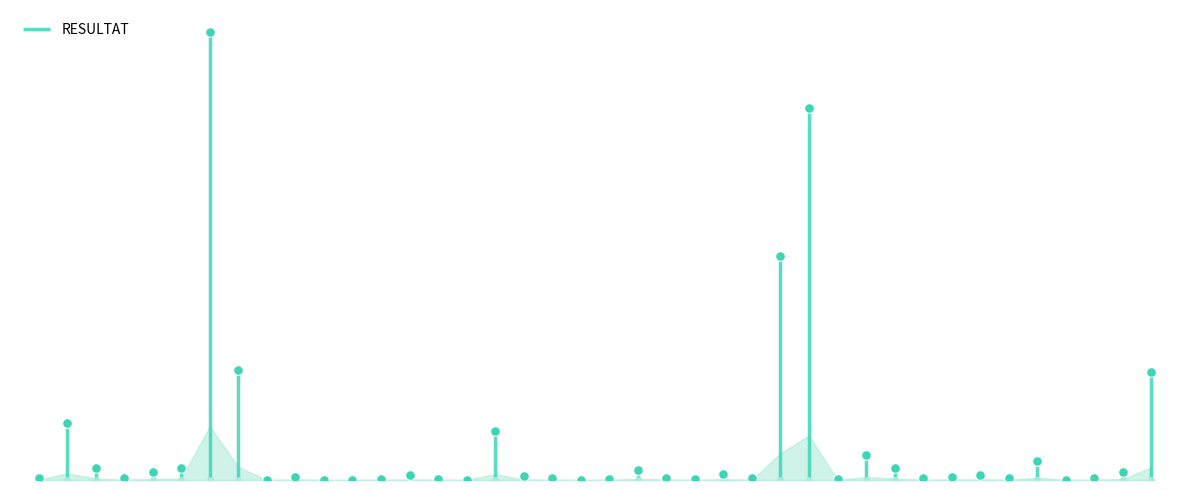

List the labels in order of value, smallest first.

239, 286, 287, 312, 399, 747, 292, 310, 443, 515, 620, 68, 190, 322, 473, 617, 626, 679, 753, 263, 650, 320, 305, 670, 608, 198, 757, 451, 183, 200, 623, 682, 622, 317, 69, 801, 221, 618, 619, 212